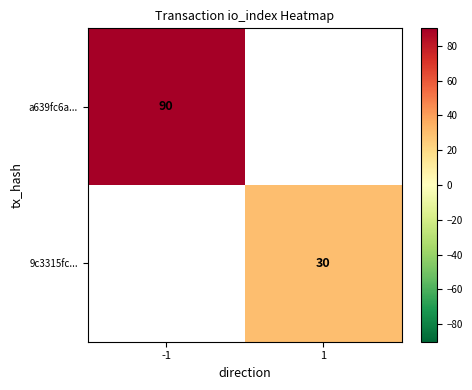

The value of 9c3315fc... at 1 is 48. True or false?

False